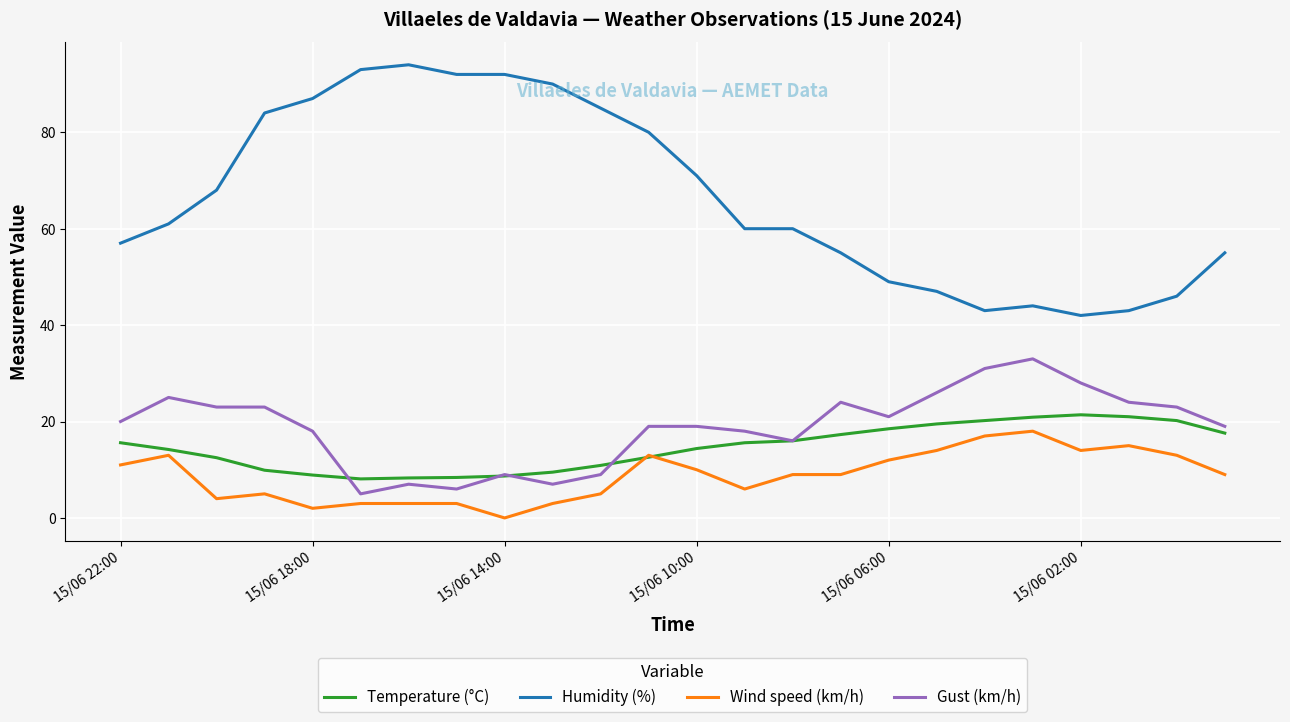

Which series has the largest range (max minus min)?

Humidity (%)